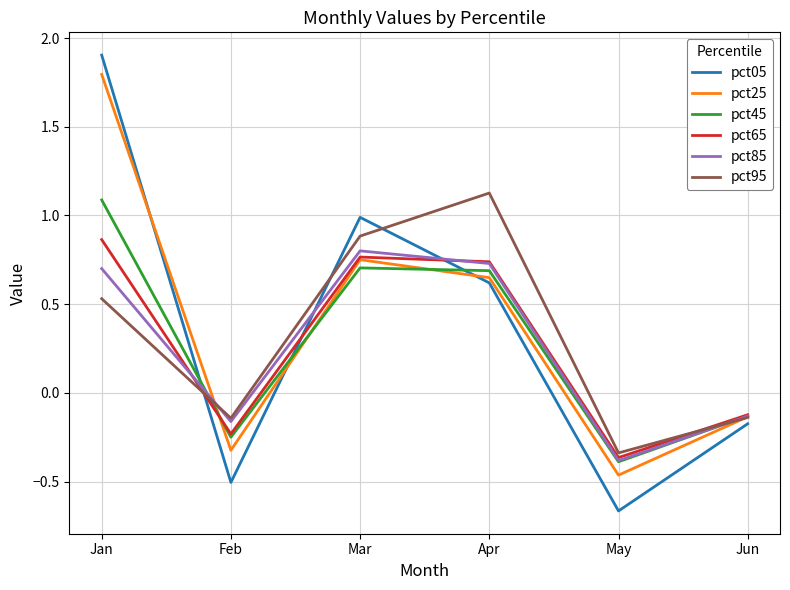

True or false: pct65 has a value of -0.1 at Jun.

True